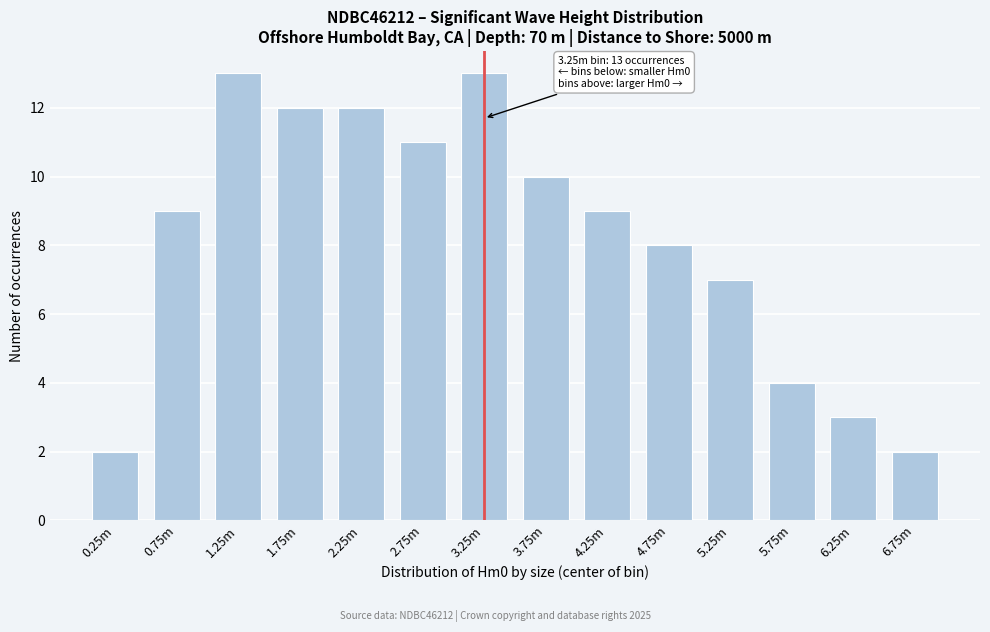

Reading left to right, extract all data points from this chart.

0.25m=2	0.75m=9	1.25m=13	1.75m=12	2.25m=12	2.75m=11	3.25m=13	3.75m=10	4.25m=9	4.75m=8	5.25m=7	5.75m=4	6.25m=3	6.75m=2